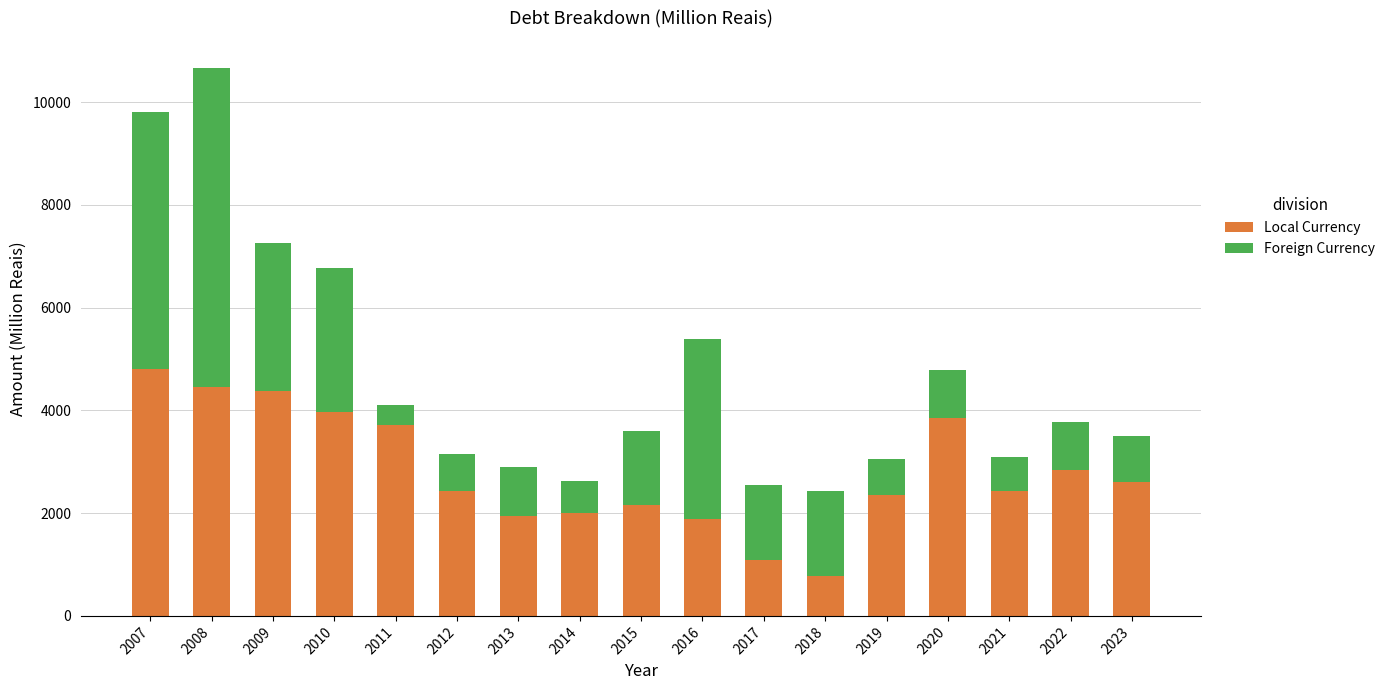

What is the maximum value for Local Currency?

4808.7